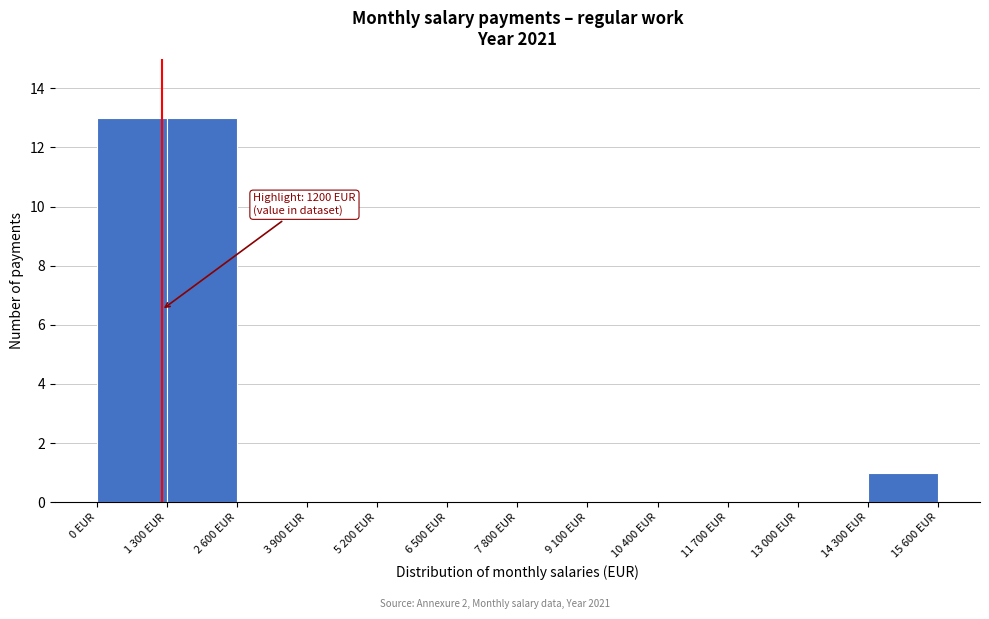

Reading right to left, extract all data points from this chart.

14 300 EUR=1	13 000 EUR=0	11 700 EUR=0	10 400 EUR=0	9 100 EUR=0	7 800 EUR=0	6 500 EUR=0	5 200 EUR=0	3 900 EUR=0	2 600 EUR=0	1 300 EUR=13	0 EUR=13